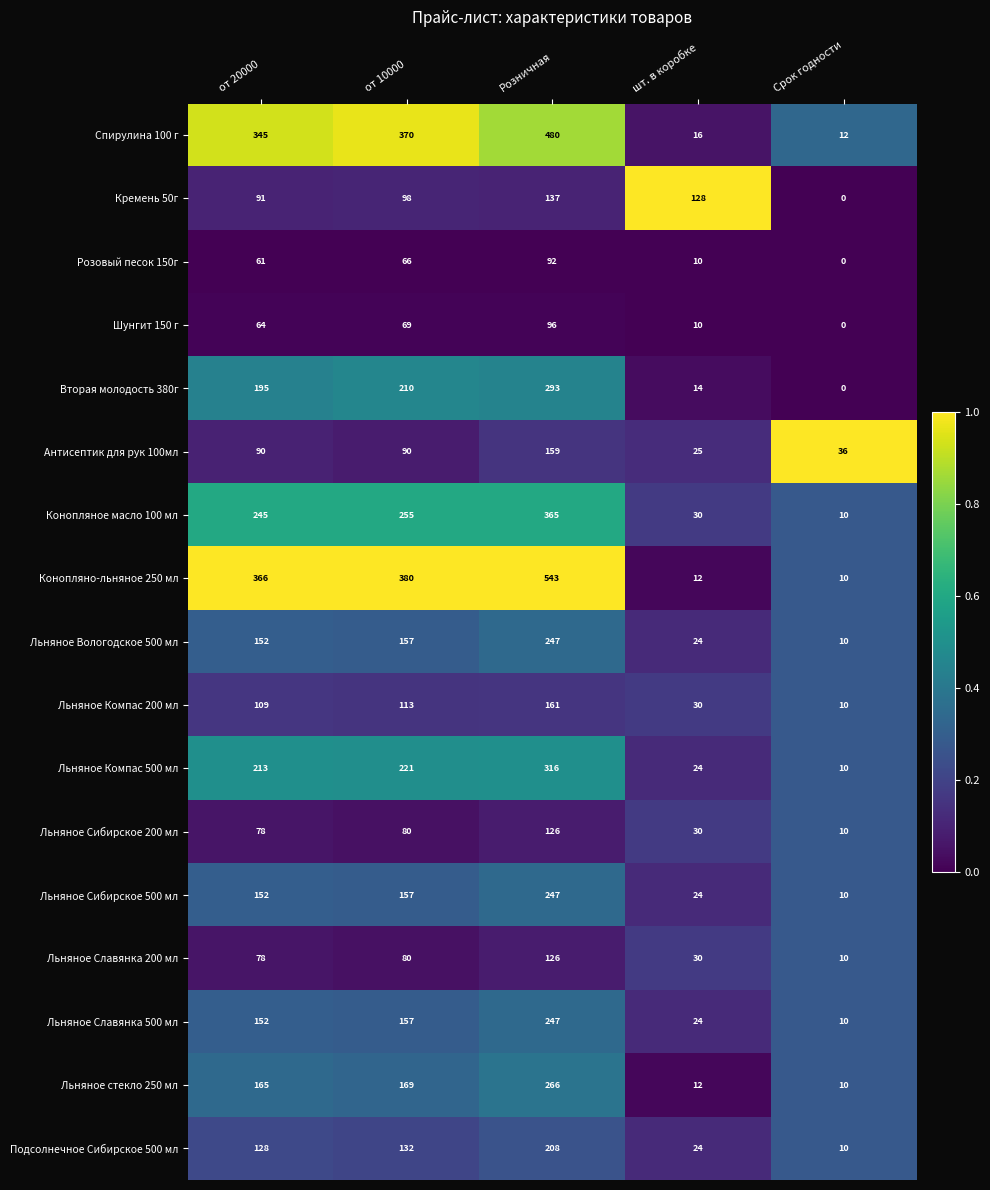

What value does the Спирулина 100 г series have at шт. в коробке, to the nearest 10?

20